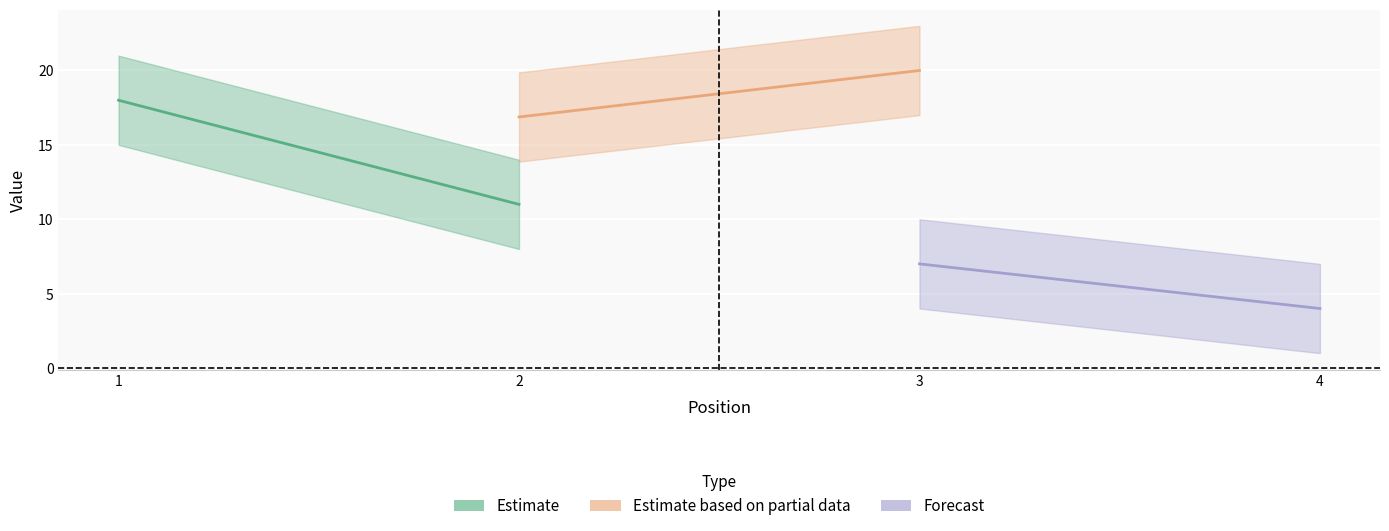

How many Estimate based on partial data values are between 16 and 20?

2